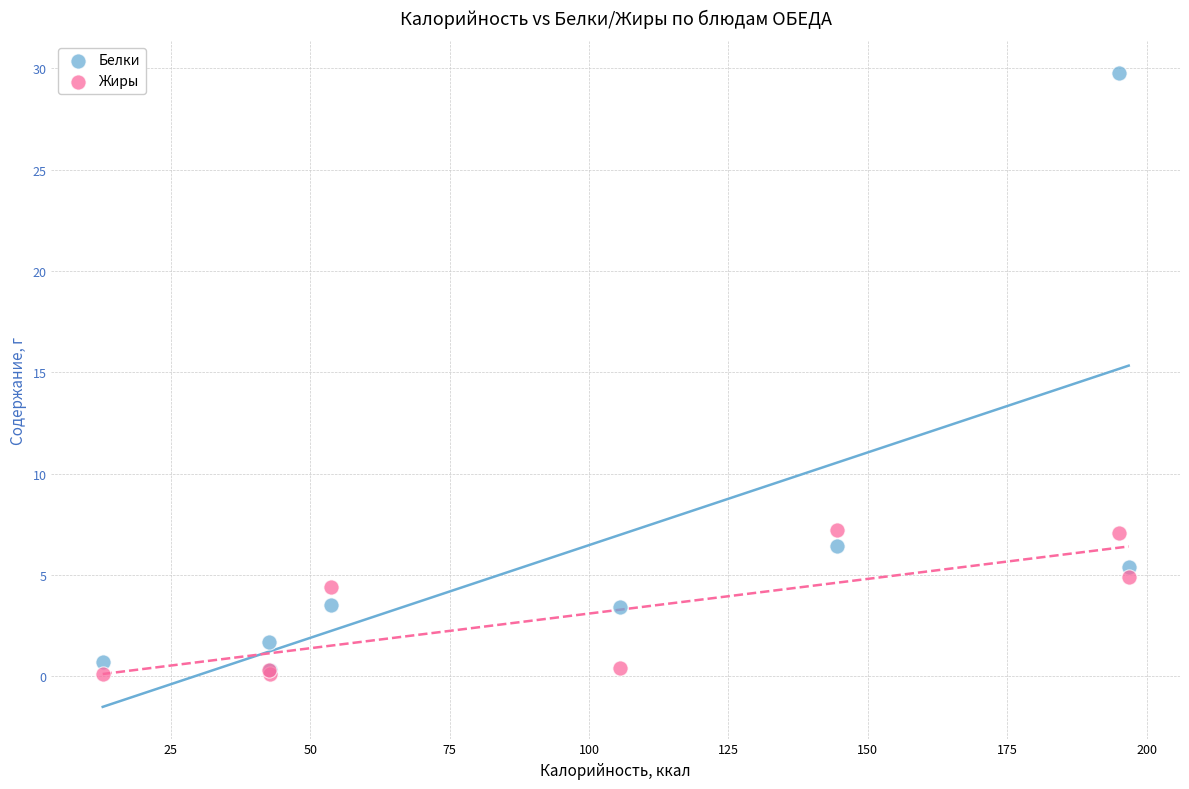

What are all the series names shown in the legend?

Белки, Жиры